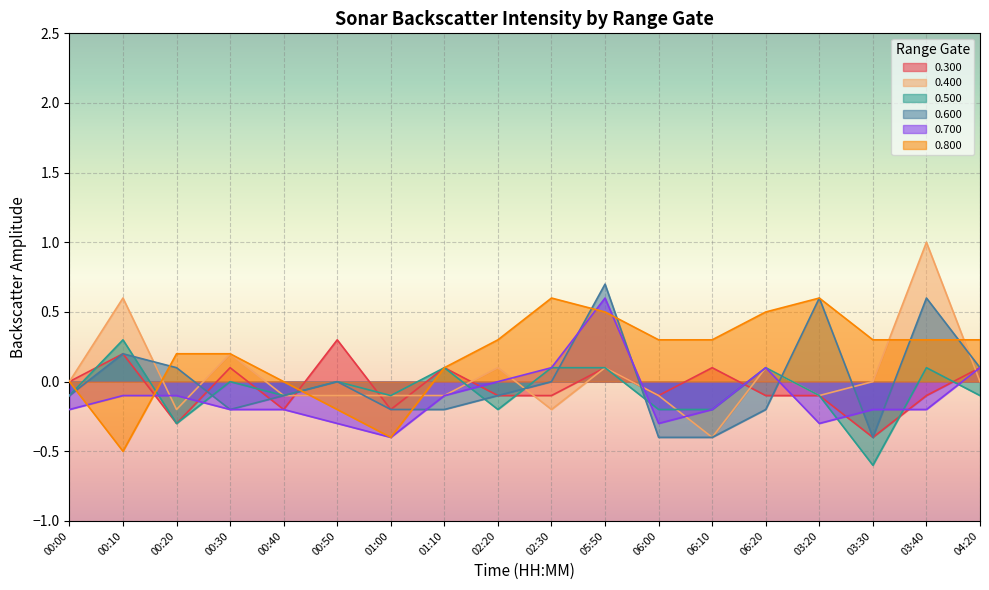

At which label is 0.400 closest to 0?

00:00